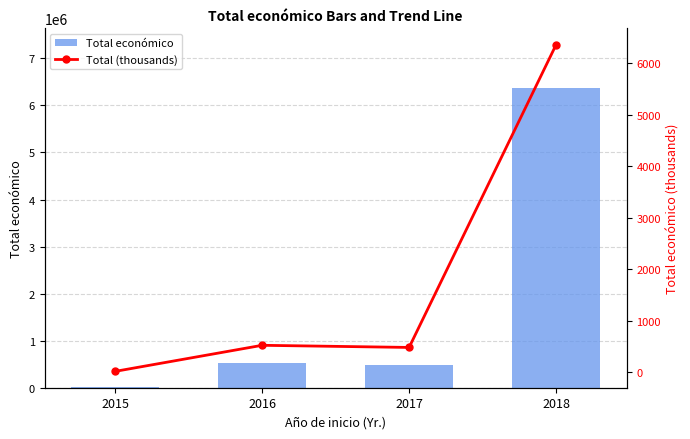

Read the Total económico value at 2018.

6365397.0